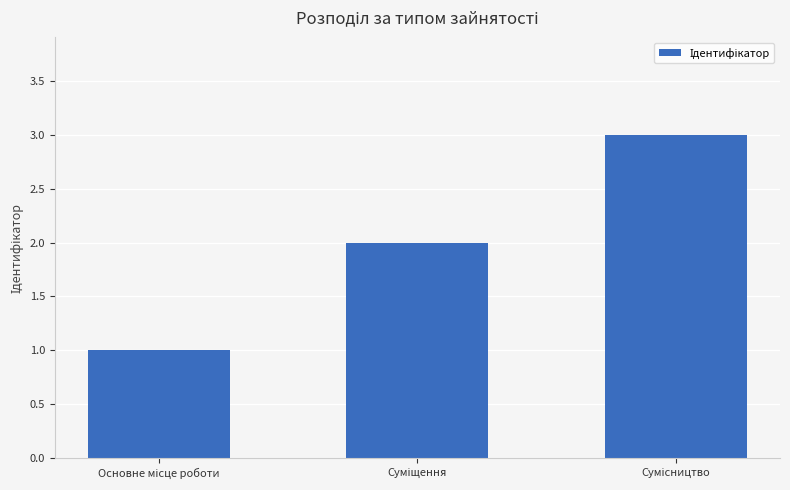

What is the greatest value displayed?

3